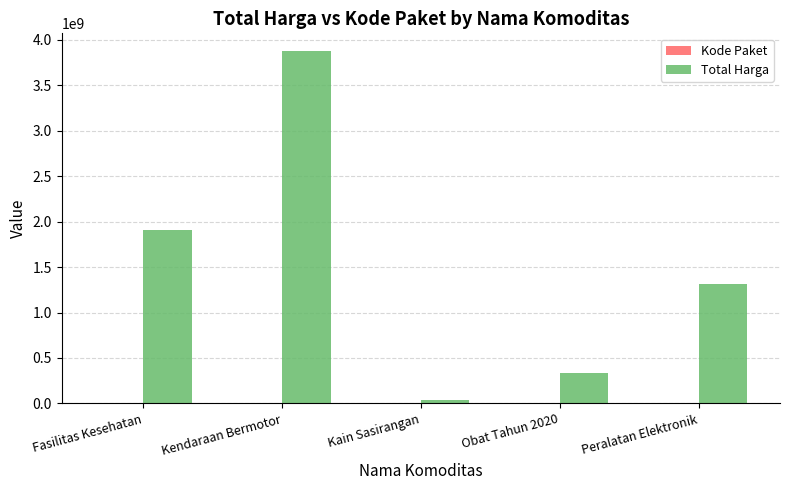

At which category is the sum across all series the highest?

Kendaraan Bermotor